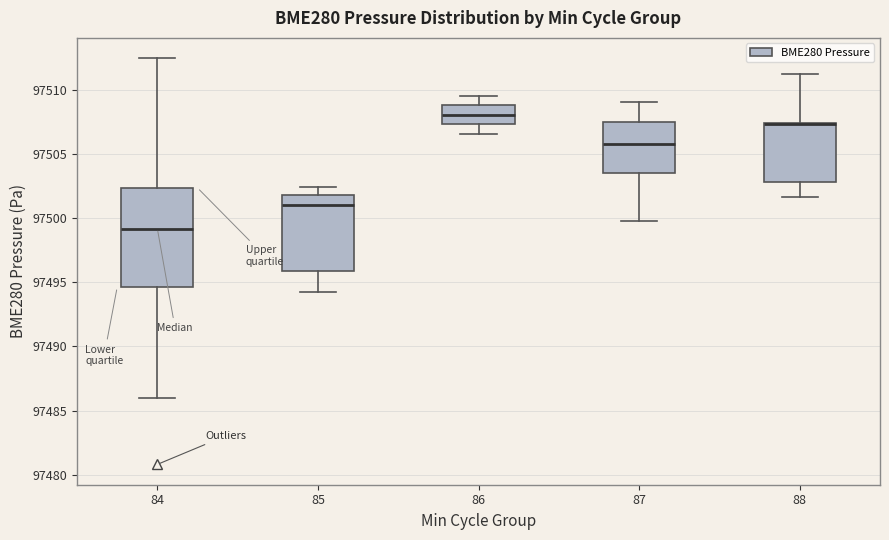

Which box is the tallest, from its lower edge to its upper edge?

84